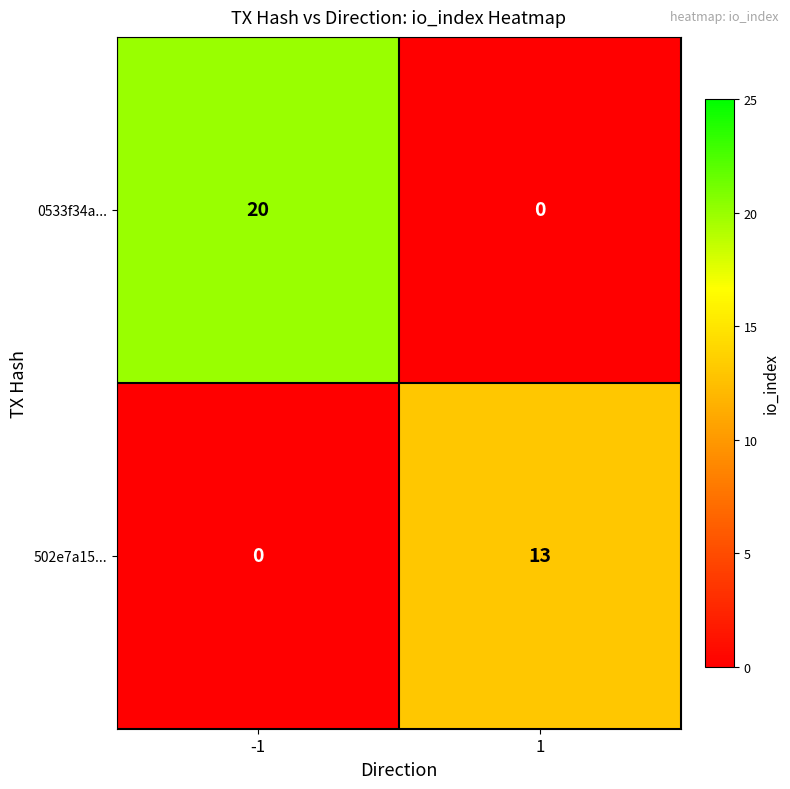

Count the number of data series in this chart.

2